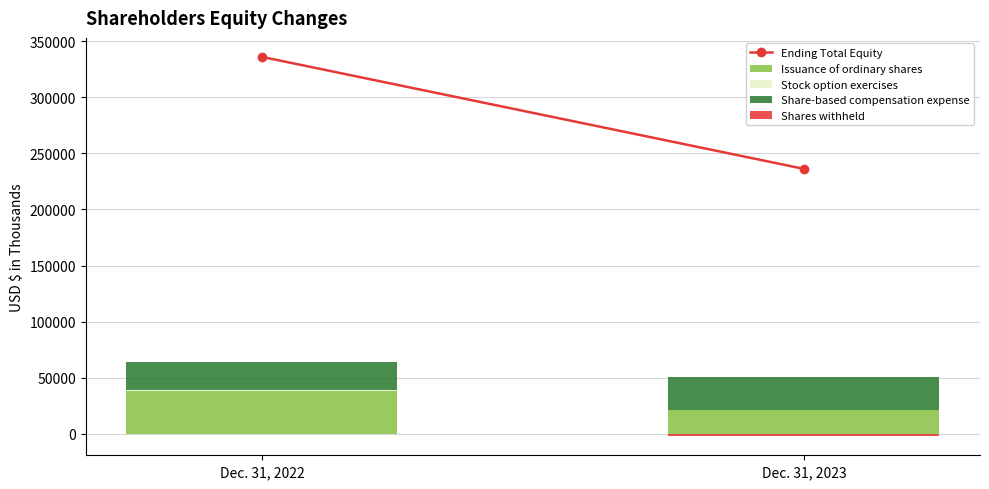

Reading right to left, extract all data points from this chart.

Ending Total Equity: 236244	336169
Issuance of ordinary shares: 20807	37748
Stock option exercises: 310	799
Share-based compensation expense: 29392	24965
Shares withheld: -2339	-505